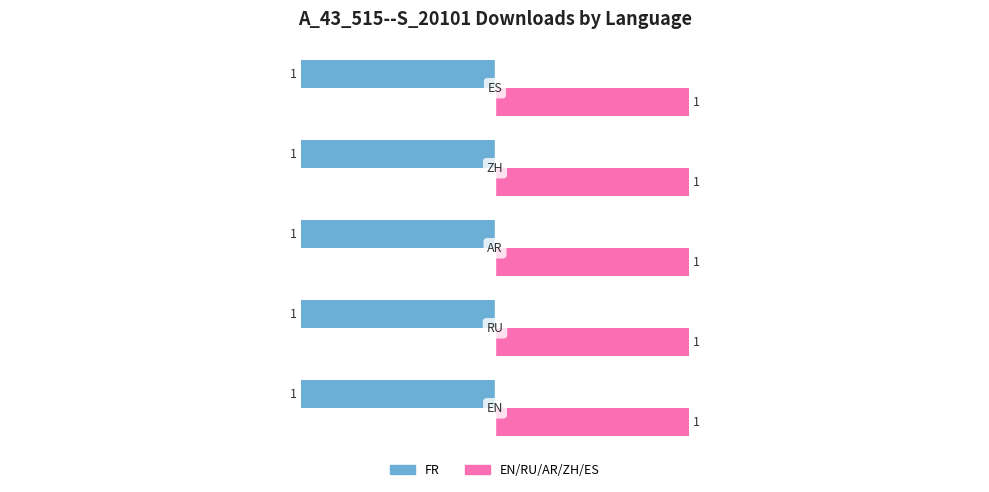

How many categories are shown in the chart?

5